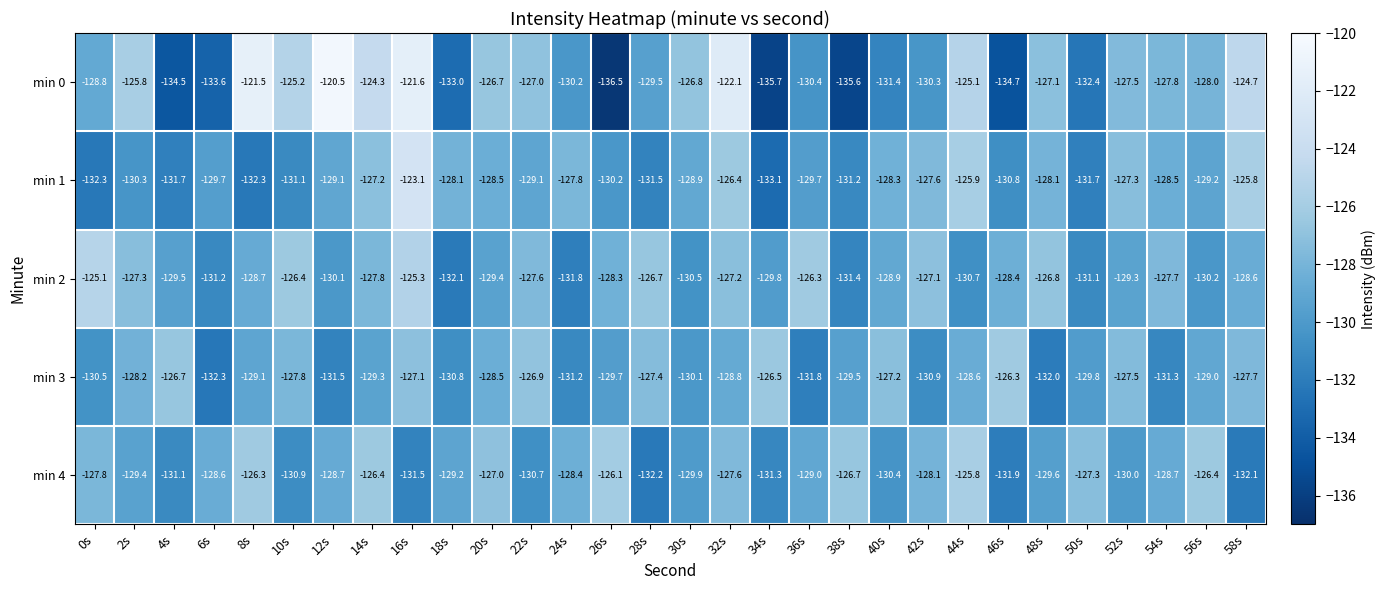

What is the total value across all series at 42s?

-644.0